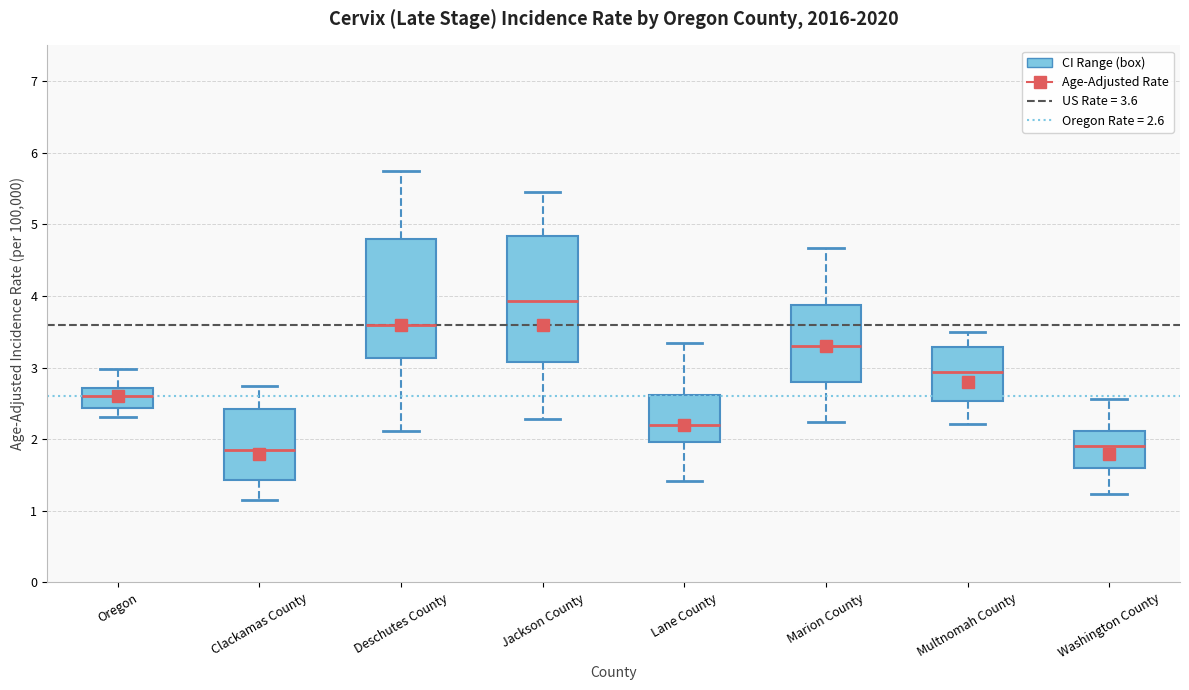

Reading left to right, transcribe this box plot: for each box, give where its median line is, the range the box spans, and where its two whiskers end, as read against the y-axis. The values are not printed on the chart, so give them approximately, as read against the axis.

Oregon: median 2.6, box 2.4 to 2.7, whiskers 2.3 to 3.0
Clackamas County: median 1.8, box 1.4 to 2.4, whiskers 1.2 to 2.7
Deschutes County: median 3.6, box 3.1 to 4.8, whiskers 2.1 to 5.8
Jackson County: median 3.9, box 3.1 to 4.8, whiskers 2.3 to 5.5
Lane County: median 2.2, box 2.0 to 2.6, whiskers 1.4 to 3.3
Marion County: median 3.3, box 2.8 to 3.9, whiskers 2.2 to 4.7
Multnomah County: median 2.9, box 2.5 to 3.3, whiskers 2.2 to 3.5
Washington County: median 1.9, box 1.6 to 2.1, whiskers 1.2 to 2.6